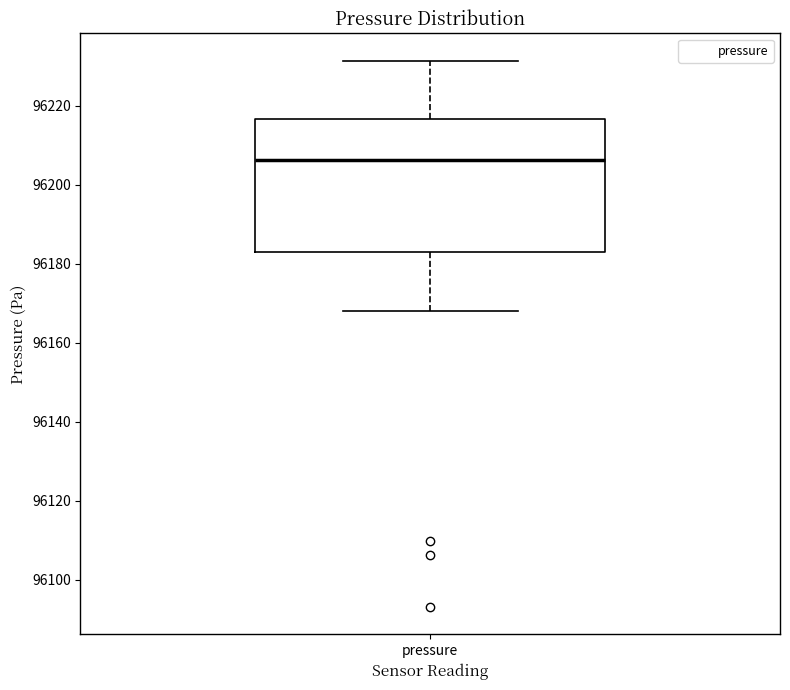

Read this box plot against the y-axis: the position of the median line, the range covered by the box, and the ends of both whiskers. The values are not printed on the chart, so give them approximately, as read against the axis.

median 96206, box 96184 to 96216, whiskers 96168 to 96232